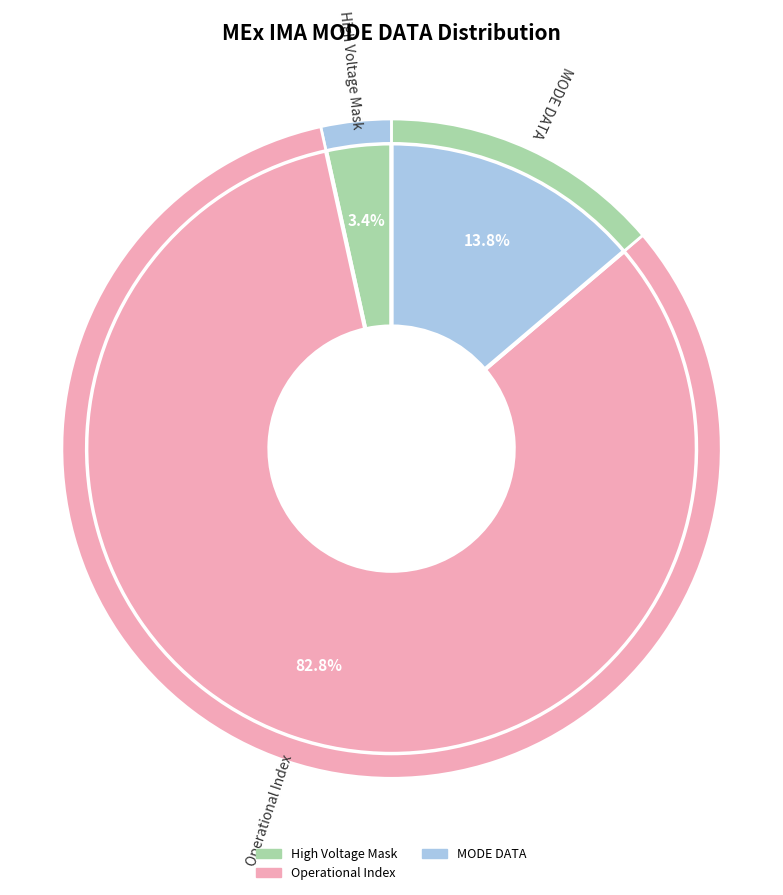

True or false: MODE DATA accounts for 14% of the total.

True